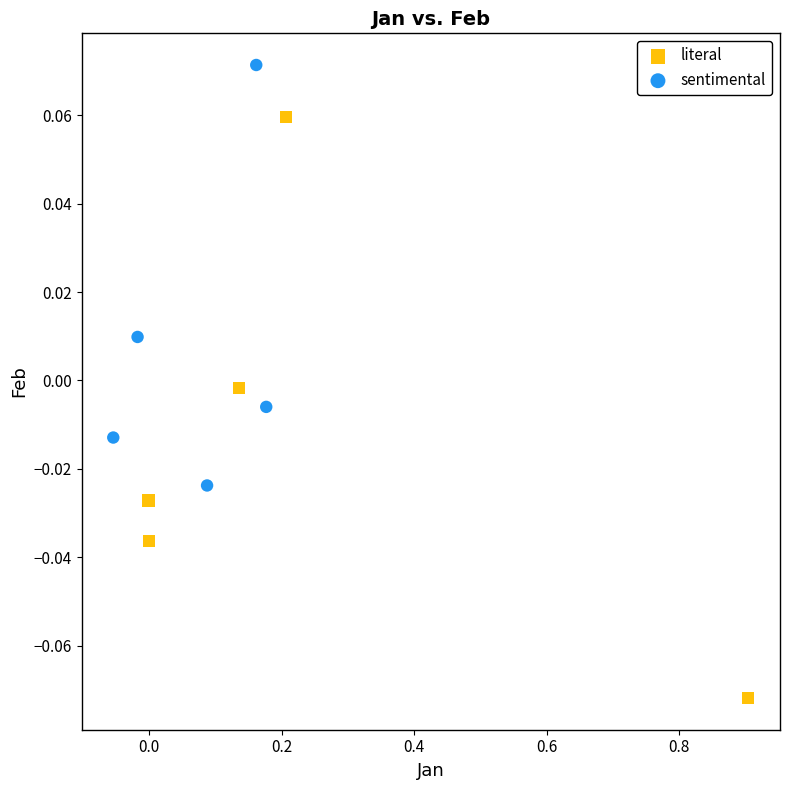

Which series reaches the minimum Y coordinate?

literal